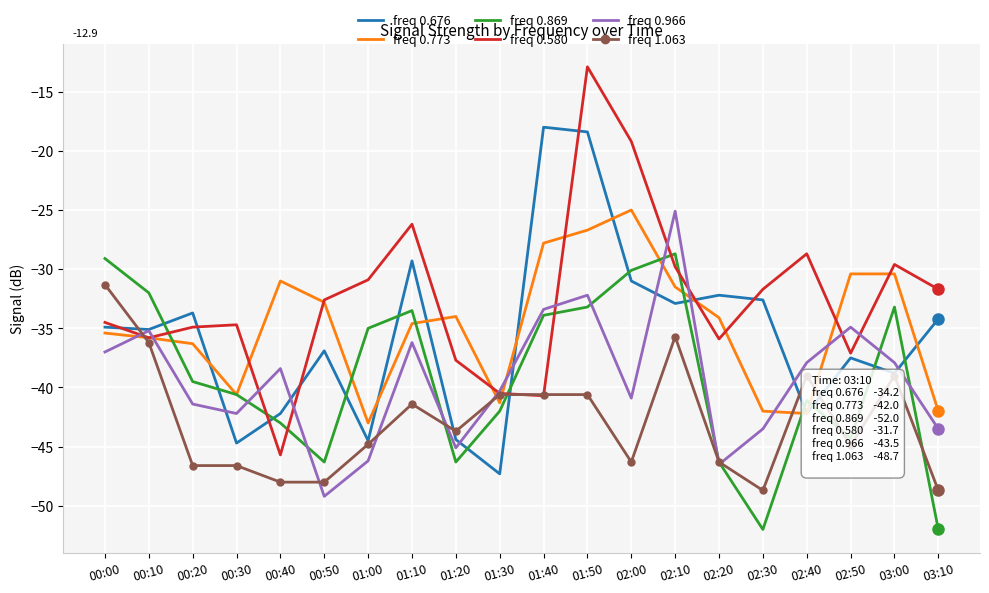

Which series has the largest range (max minus min)?

freq 0.580